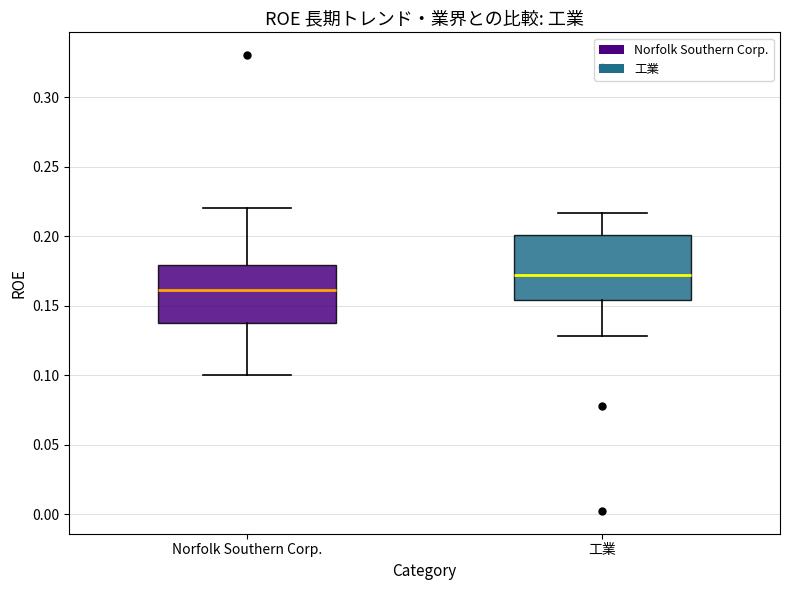

Where does the upper whisker of the box for Norfolk Southern Corp. end on the y-axis? The values are not printed on the chart, so give them approximately, as read against the axis.

0.220